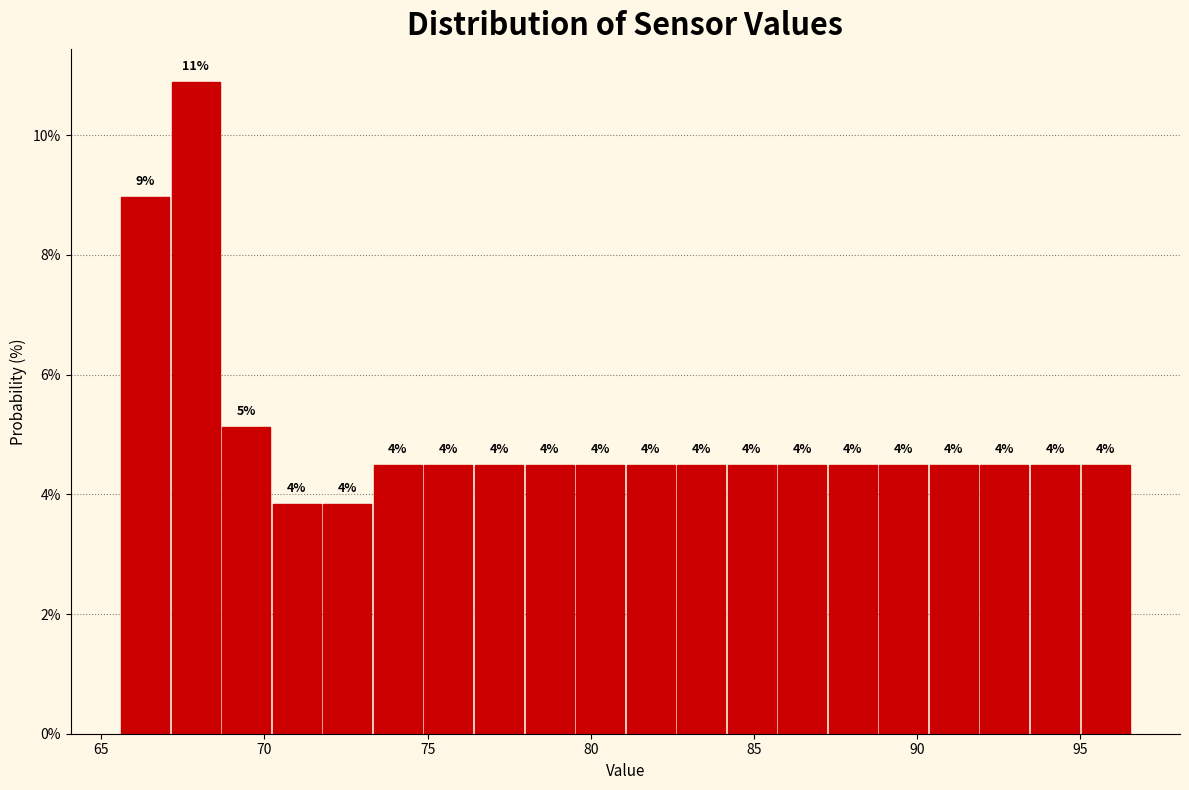

Read against the x-axis, roughly where is the centre of the tallest bar?

68.0